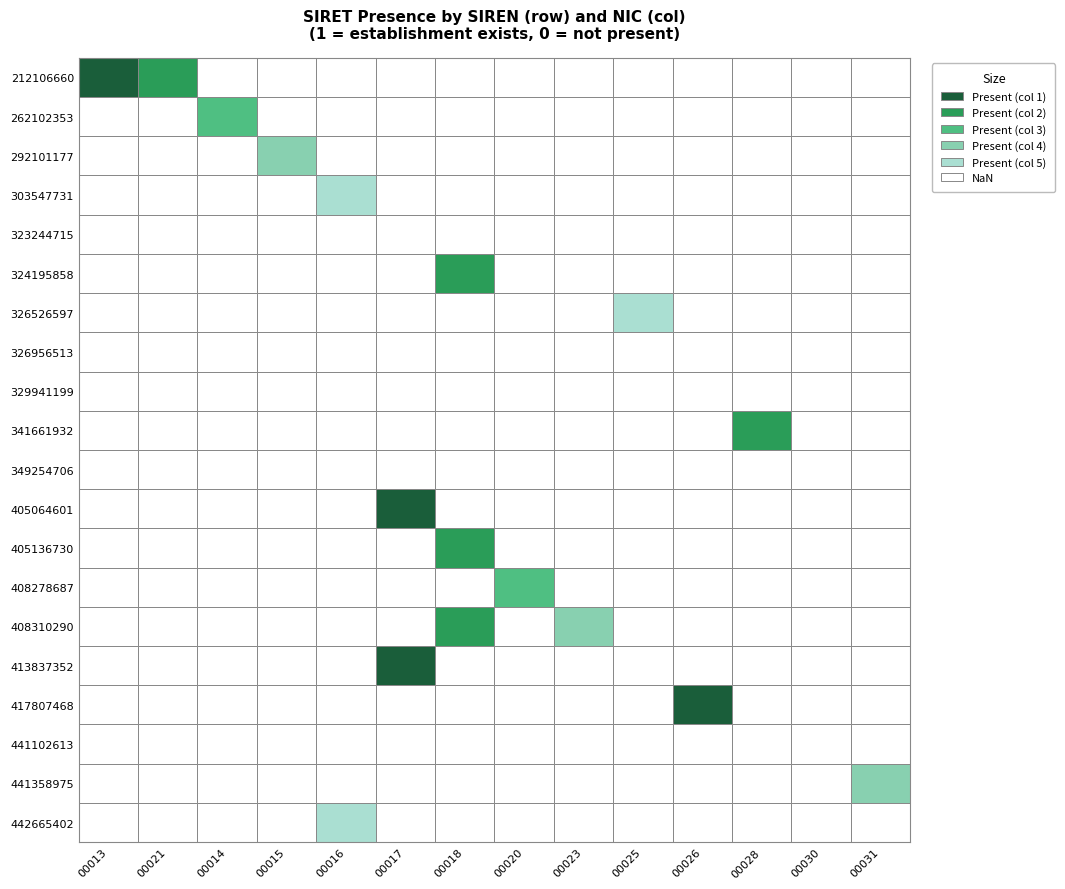

Which series changed the most between 323244715 and 408278687?

442665402